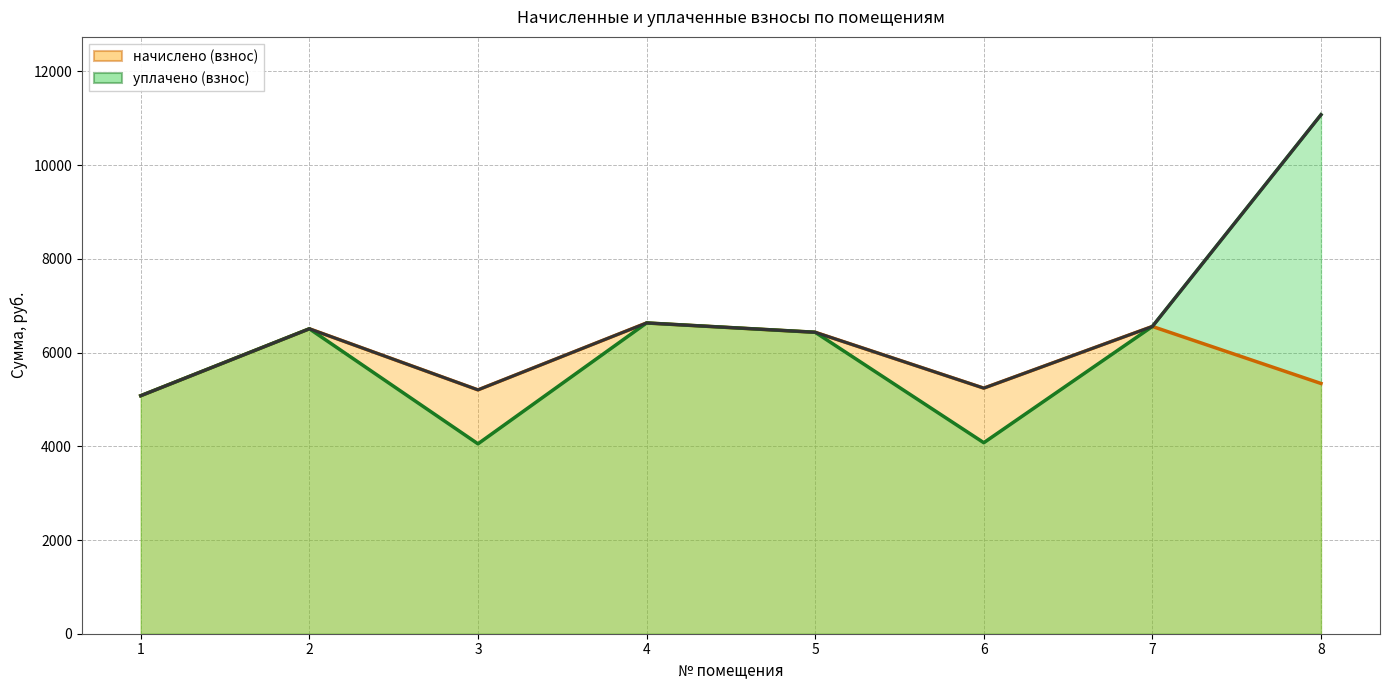

True or false: уплачено and начислено cross at least once.

False